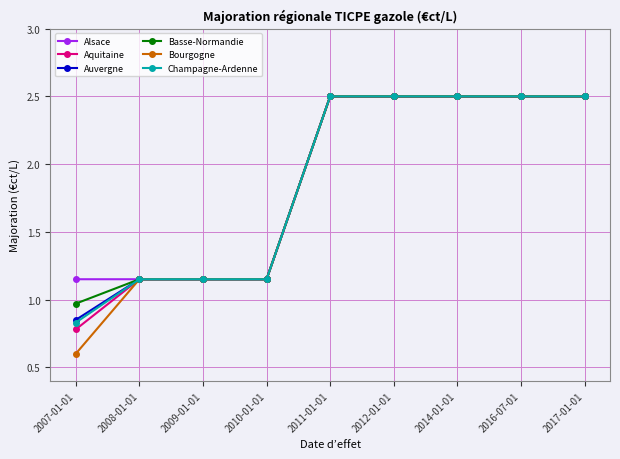

How many values in the Bourgogne series exceed 2?

5